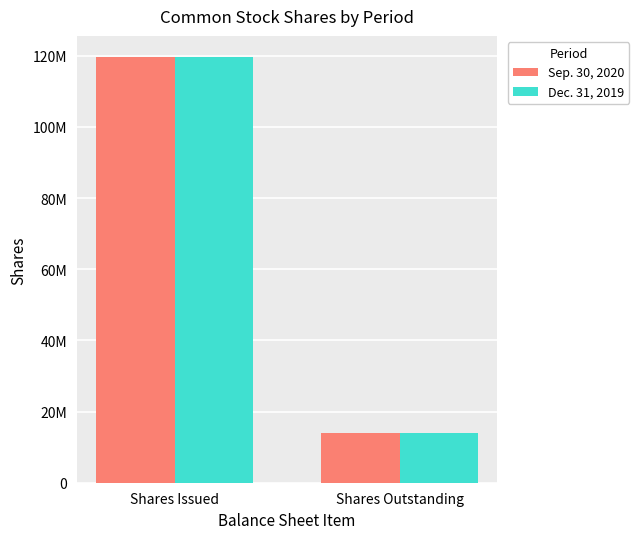

What is the total value across all series at Shares Issued?

239156406